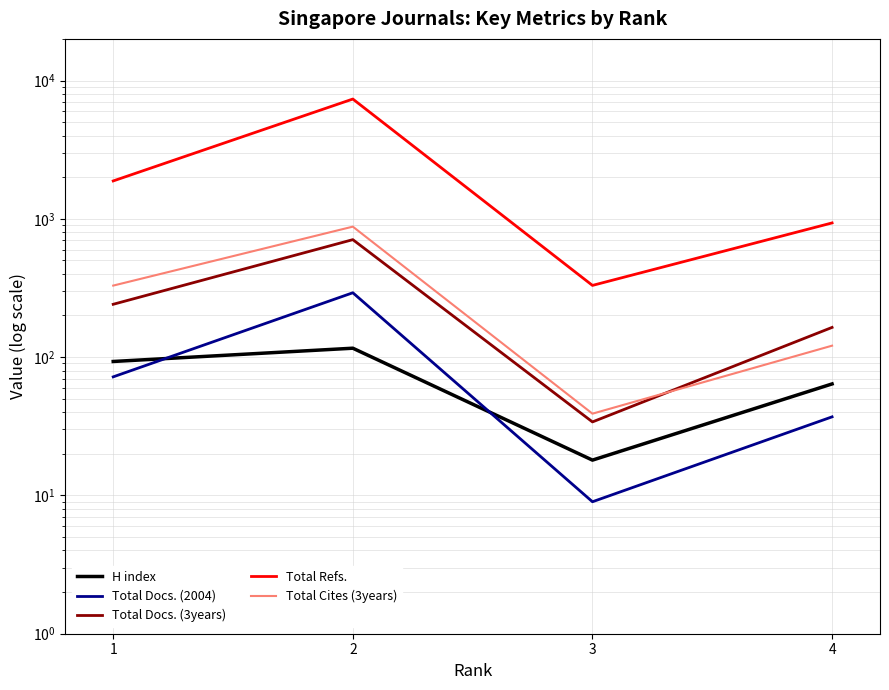

What is the minimum value shown in the chart?

9